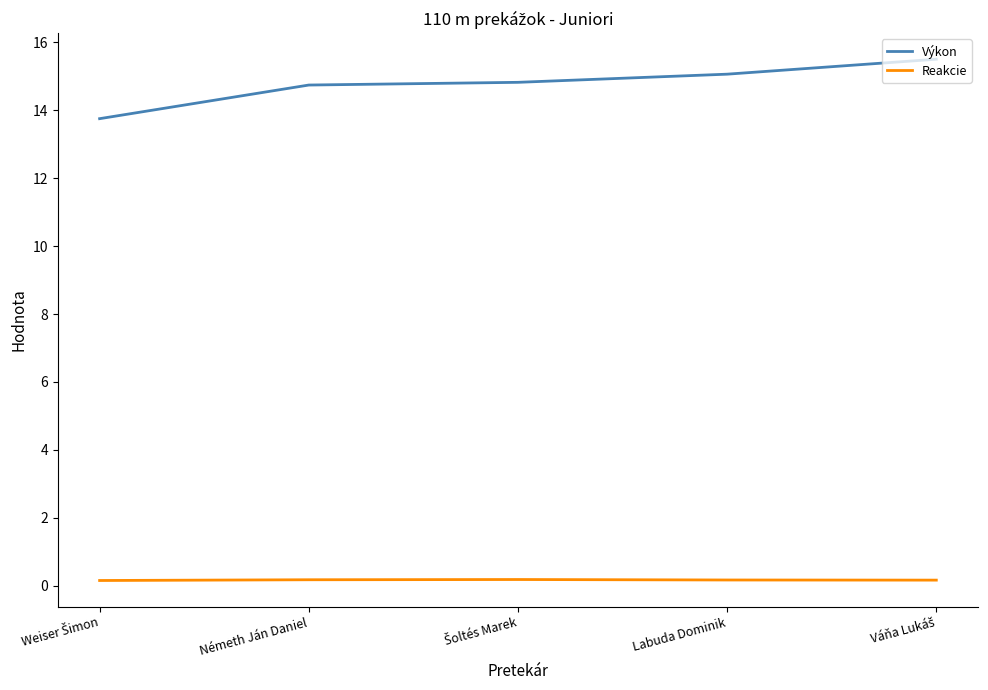

Which series has the widest spread of values?

Výkon